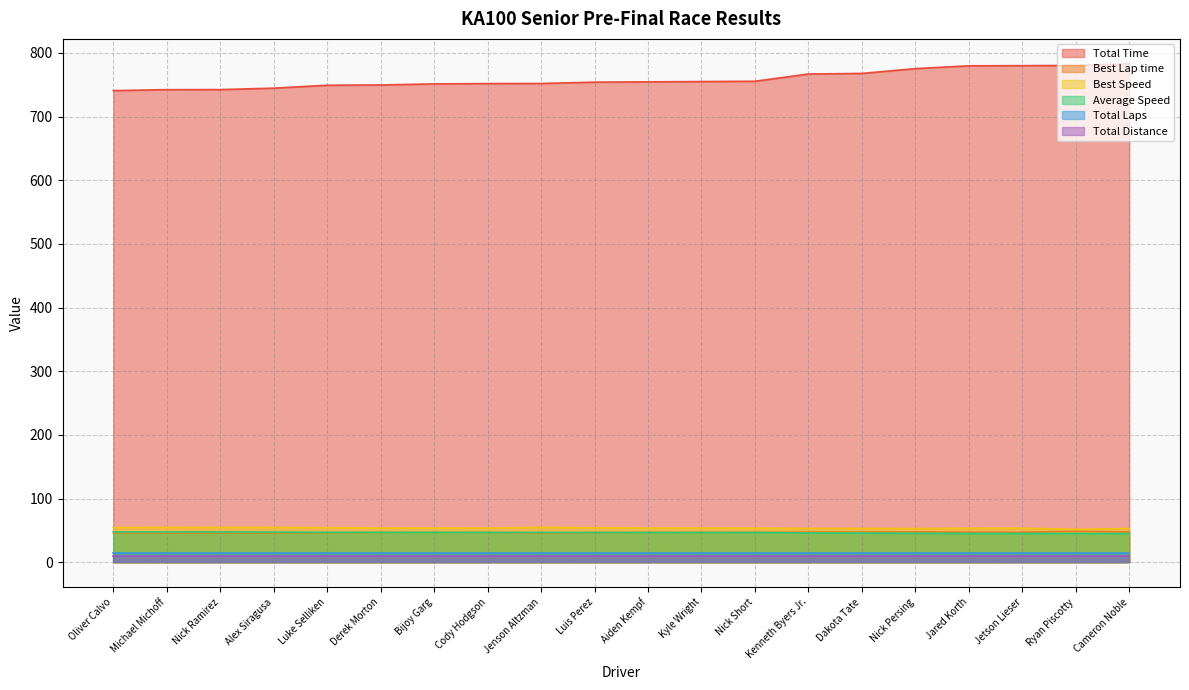

At which category is the sum across all series the highest?

Cameron Noble